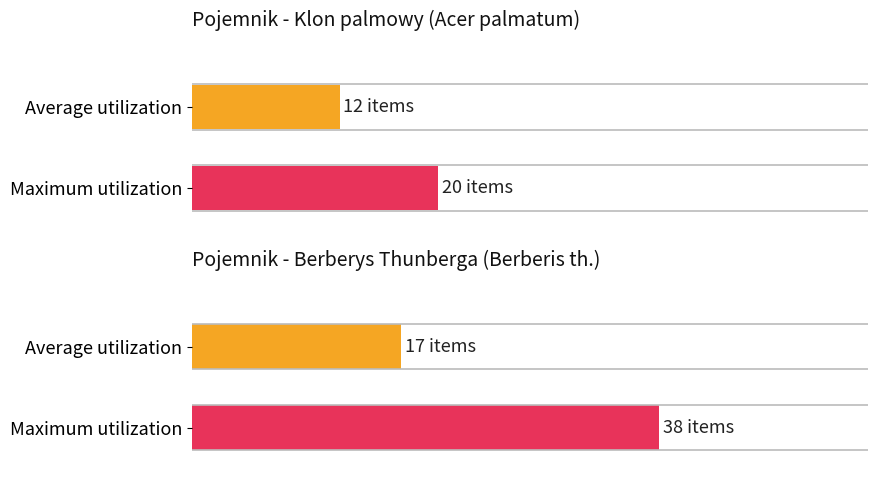

How many distinct data groups are displayed?

2